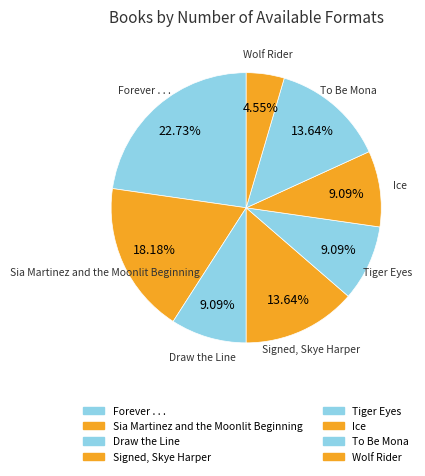

To the nearest percent, what is the difference between the Tiger Eyes and Signed, Skye Harper slice percentages?

5%